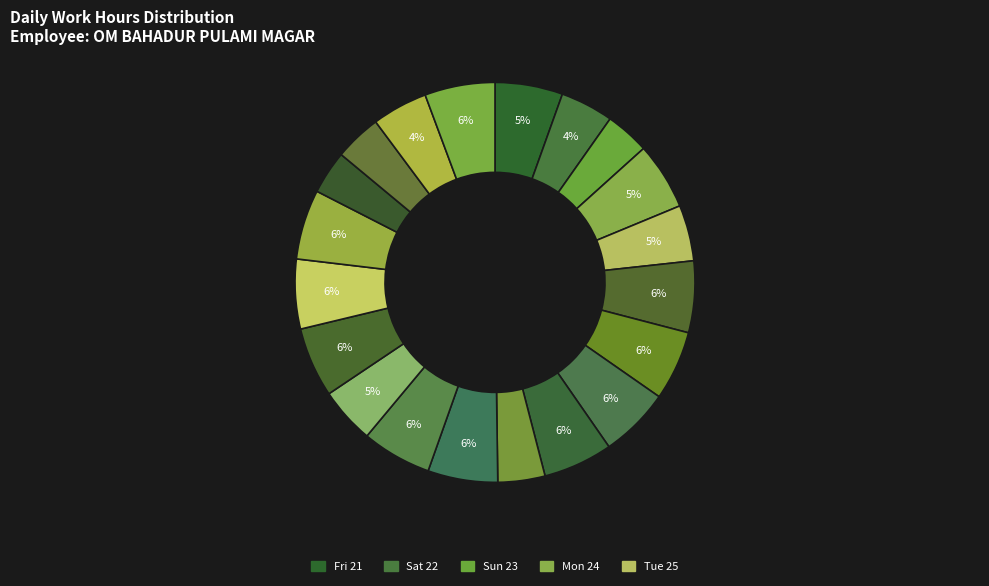

Count the number of slices in the pie.

20